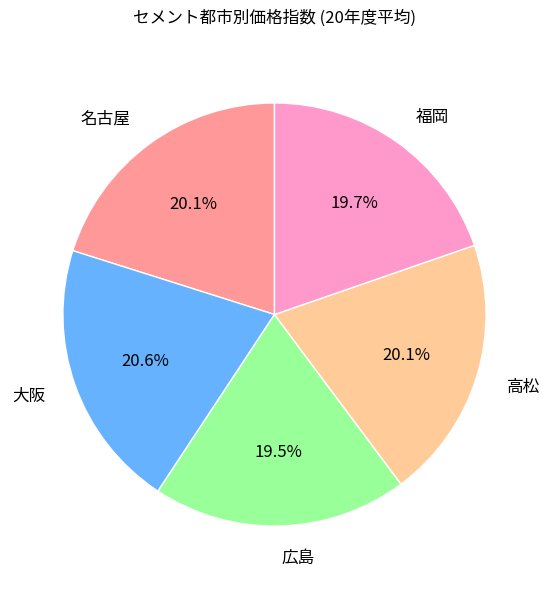

Does 名古屋 represent more than half of the total?

No